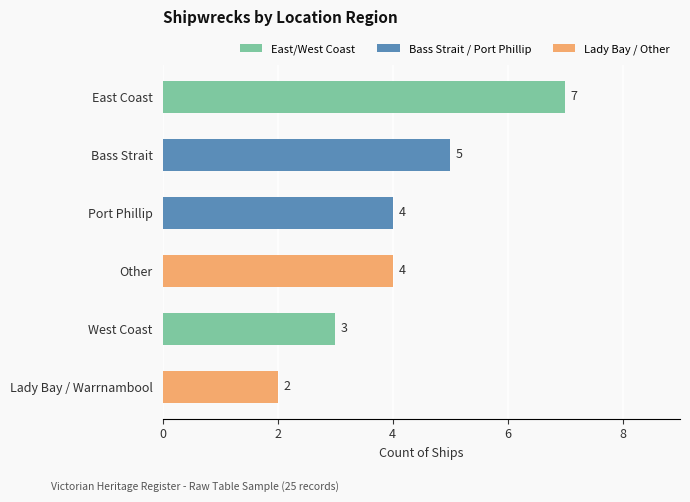

What is the sum of the values at Other and West Coast?

7